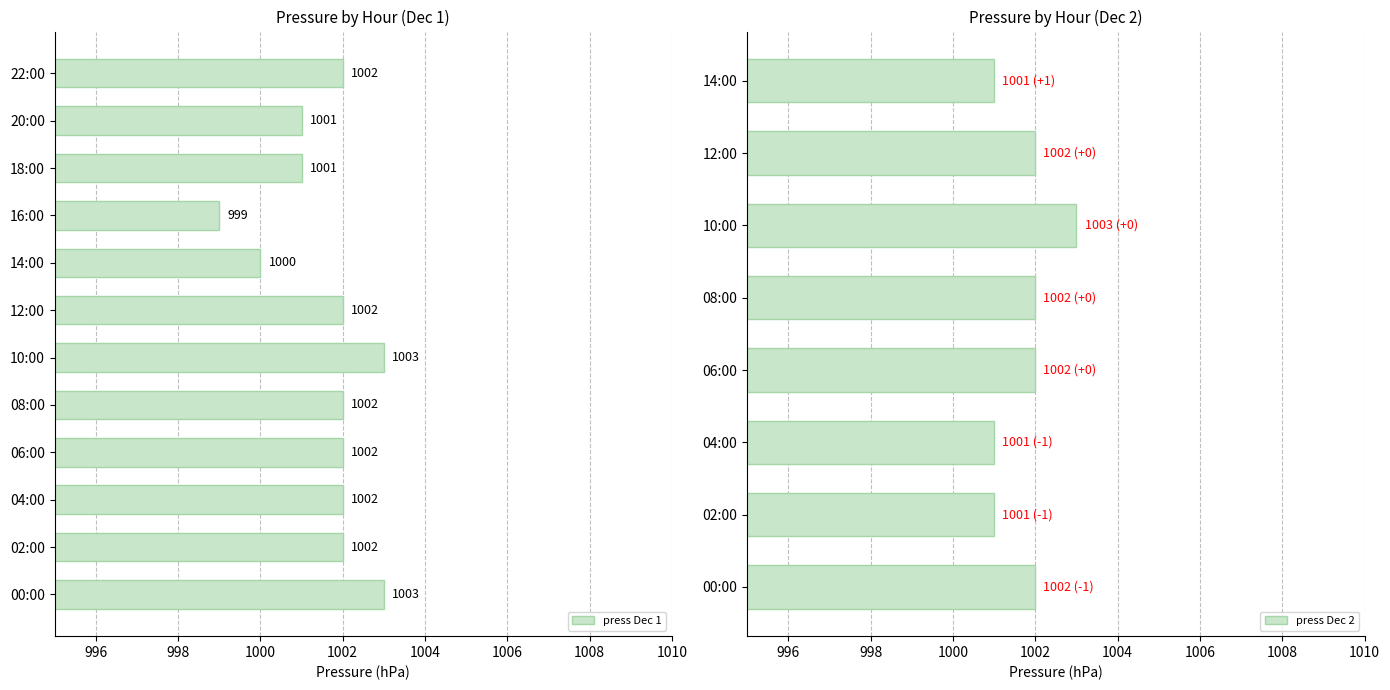

True or false: press Dec 1 has a value of 478 at 18:00.

False